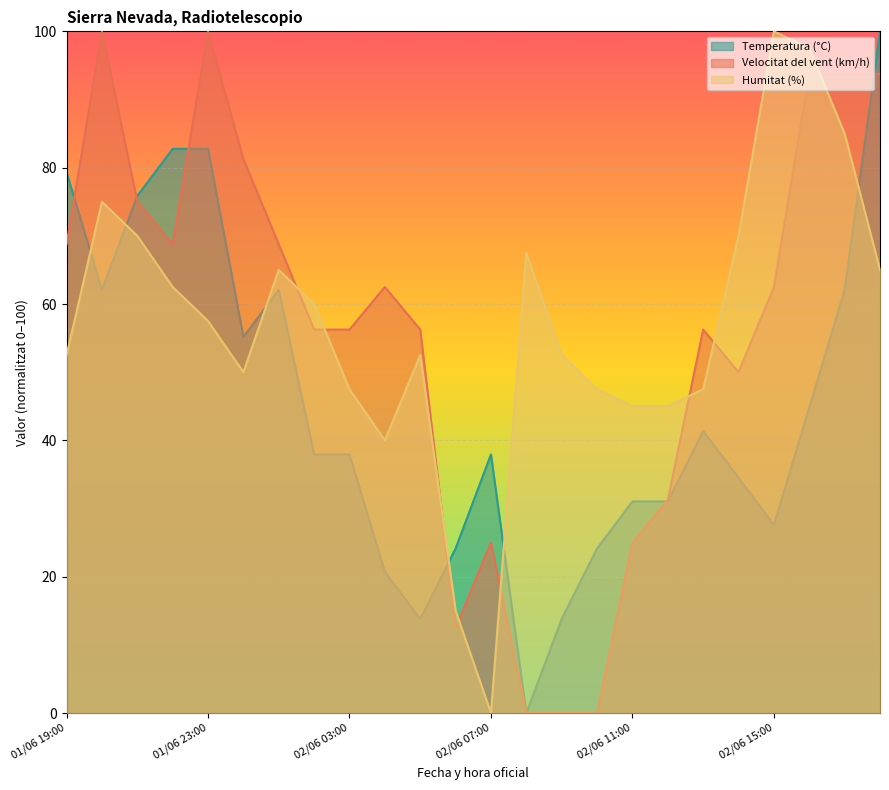

Reading left to right, transcribe all the data shown in this chart.

Temperatura (°C): 01/06 19:00=79.3	01/06 20:00=62.1	01/06 21:00=75.9	01/06 22:00=82.8	01/06 23:00=82.8	02/06 00:00=55.2	02/06 01:00=62.1	02/06 02:00=37.9	02/06 03:00=37.9	02/06 04:00=20.7	02/06 05:00=13.8	02/06 06:00=24.1	02/06 07:00=37.9	02/06 08:00=0.0	02/06 09:00=13.8	02/06 10:00=24.1	02/06 11:00=31.0	02/06 12:00=31.0	02/06 13:00=41.4	02/06 14:00=34.5	02/06 15:00=27.6	02/06 16:00=44.8	02/06 17:00=62.1	02/06 18:00=100.0
Velocitat del vent (km/h): 01/06 19:00=68.8	01/06 20:00=100.0	01/06 21:00=75.0	01/06 22:00=68.8	01/06 23:00=100.0	02/06 00:00=81.2	02/06 01:00=68.8	02/06 02:00=56.2	02/06 03:00=56.2	02/06 04:00=62.5	02/06 05:00=56.2	02/06 06:00=12.5	02/06 07:00=25.0	02/06 08:00=0.0	02/06 09:00=0.0	02/06 10:00=0.0	02/06 11:00=25.0	02/06 12:00=31.2	02/06 13:00=56.2	02/06 14:00=50.0	02/06 15:00=62.5	02/06 16:00=93.8	02/06 17:00=93.8	02/06 18:00=93.8
Humitat (%): 01/06 19:00=52.5	01/06 20:00=75.0	01/06 21:00=70.0	01/06 22:00=62.5	01/06 23:00=57.5	02/06 00:00=50.0	02/06 01:00=65.0	02/06 02:00=60.0	02/06 03:00=47.5	02/06 04:00=40.0	02/06 05:00=52.5	02/06 06:00=15.0	02/06 07:00=0.0	02/06 08:00=67.5	02/06 09:00=52.5	02/06 10:00=47.5	02/06 11:00=45.0	02/06 12:00=45.0	02/06 13:00=47.5	02/06 14:00=70.0	02/06 15:00=100.0	02/06 16:00=97.5	02/06 17:00=85.0	02/06 18:00=65.0